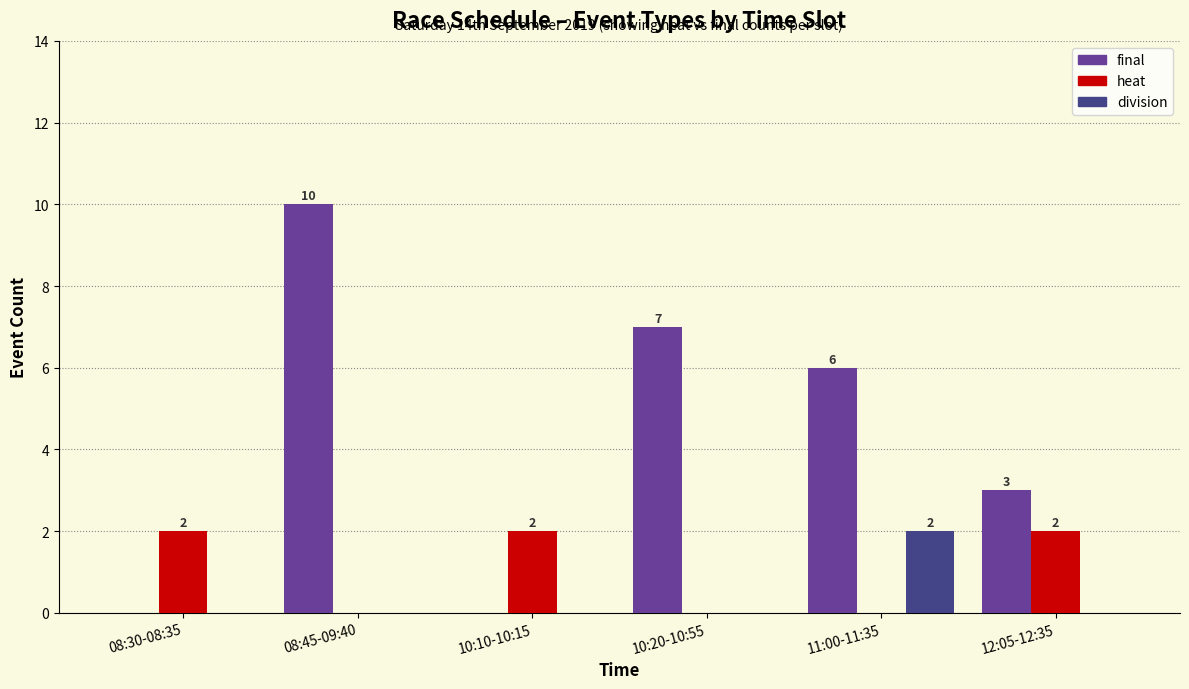

Where is final nearest to the value 5?

11:00-11:35